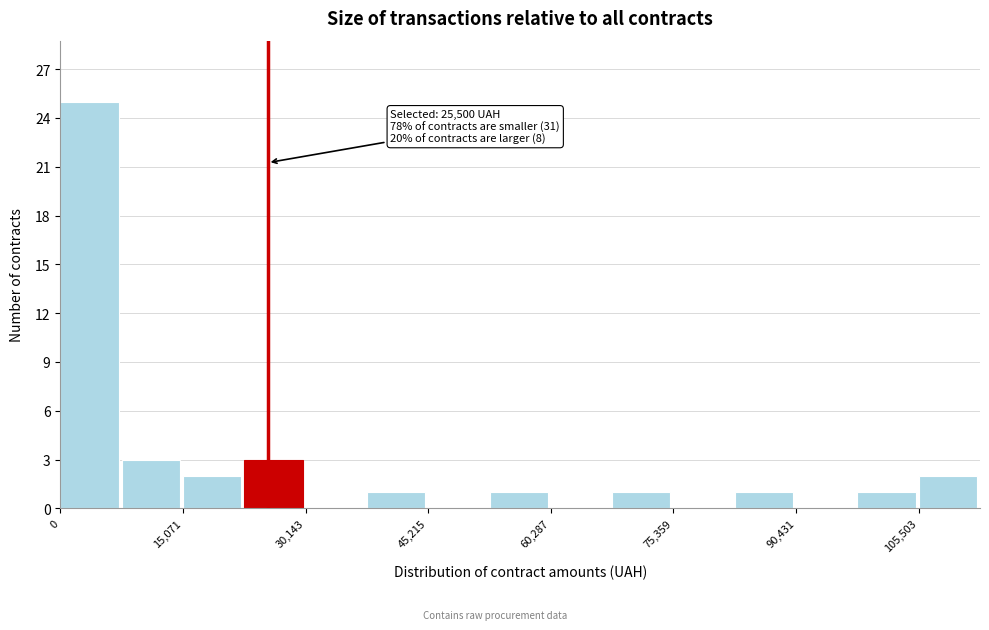

Read against the x-axis, roughly where is the centre of the tallest bar?

4000